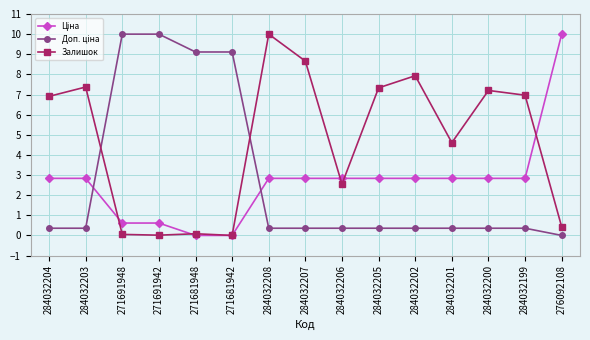

Count the number of data series in this chart.

3